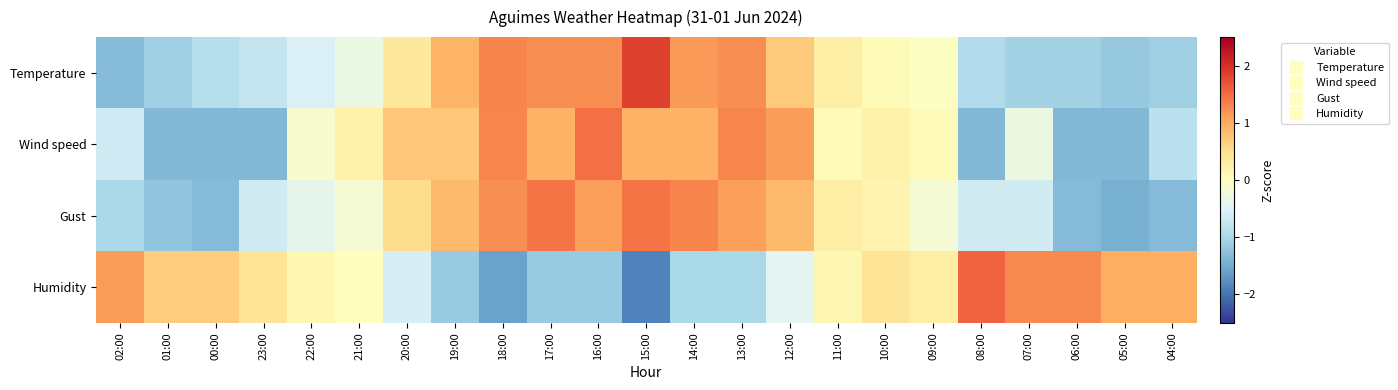

Between 22:00 and 16:00, which is larger?

16:00